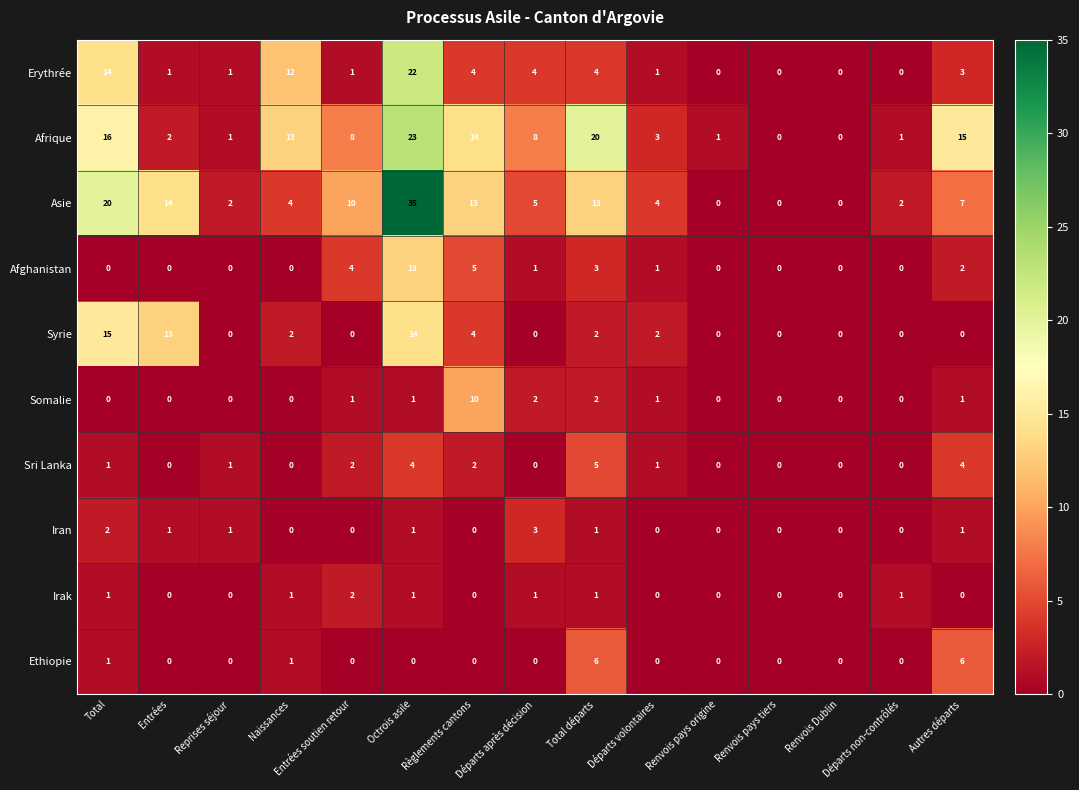

What is the sum of the Afghanistan values at Autres départs and Entrées soutien retour?

6